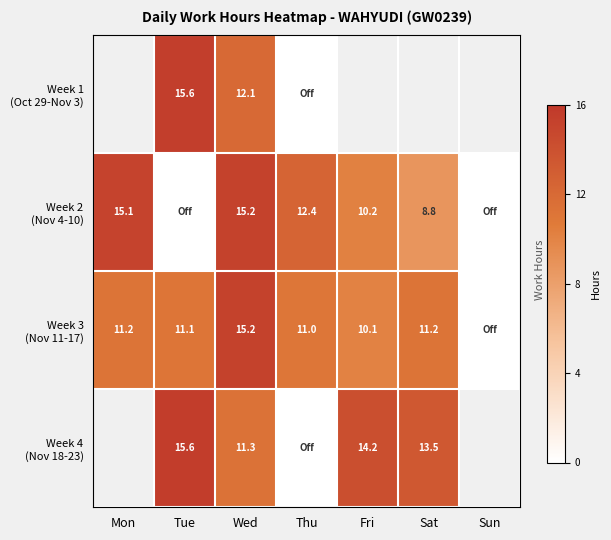

What is the spread (max minus min) of values at Wed?

3.9